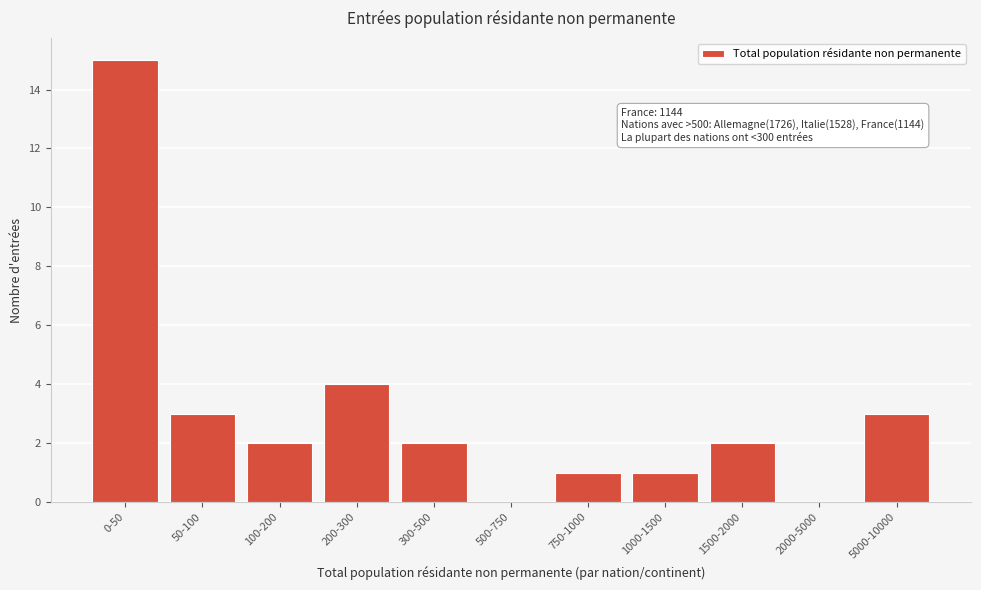

Reading left to right, list all the values displayed in this chart.

0-50=15	50-100=3	100-200=2	200-300=4	300-500=2	500-750=0	750-1000=1	1000-1500=1	1500-2000=2	2000-5000=0	5000-10000=3